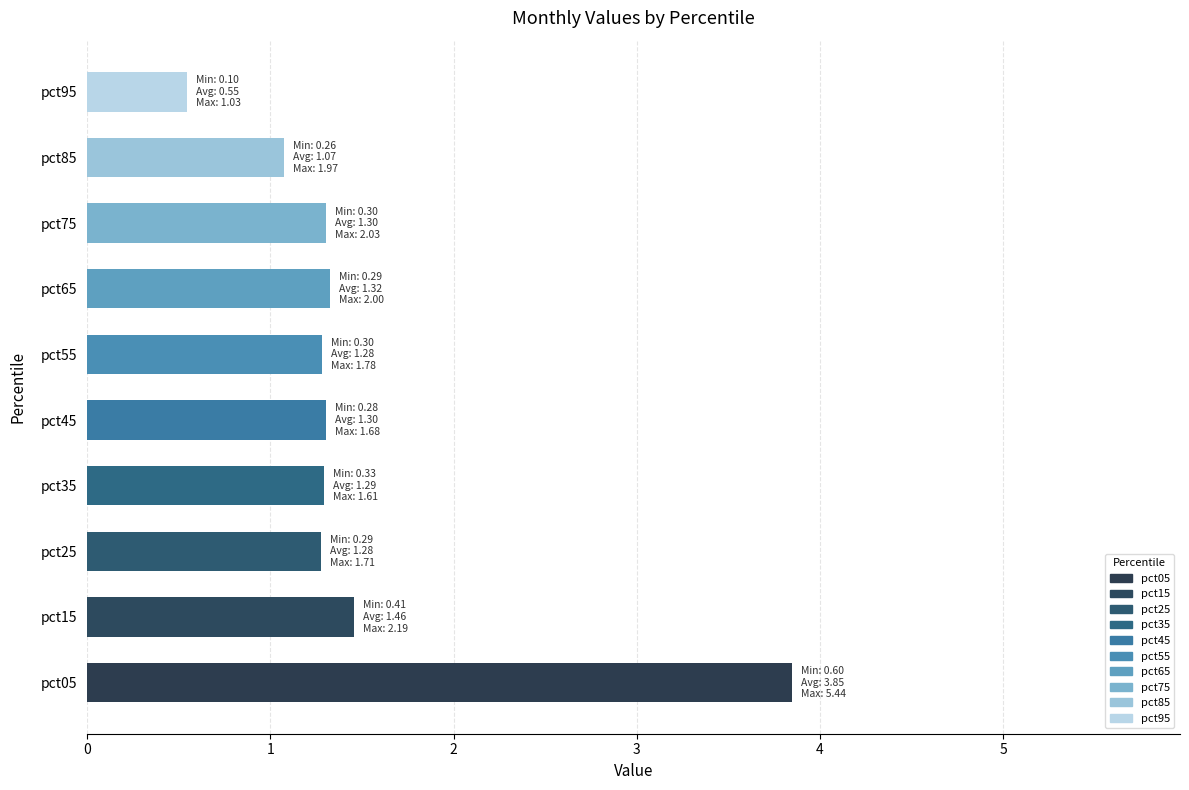

What is the ratio of the value at pct15 to the value at pct85?

1.4